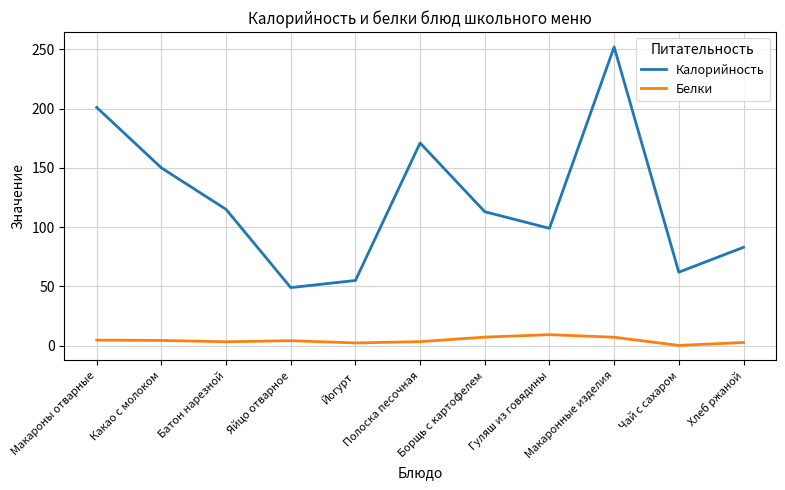

True or false: Белки and Калорийность intersect in this chart.

False